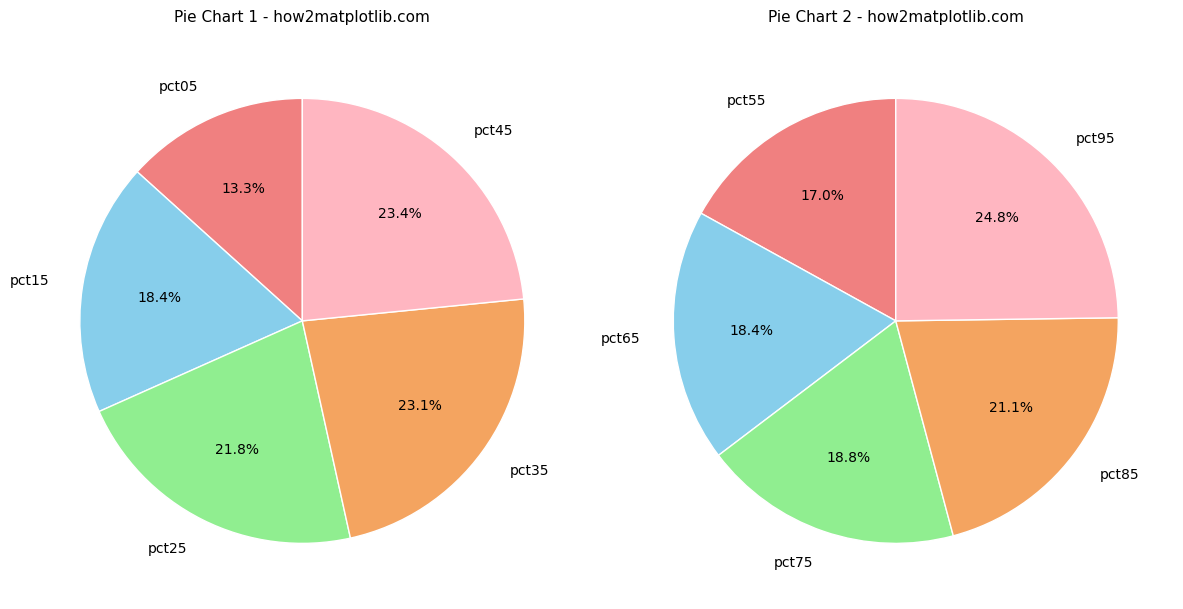

What is the smallest slice in the pie chart?

pct05